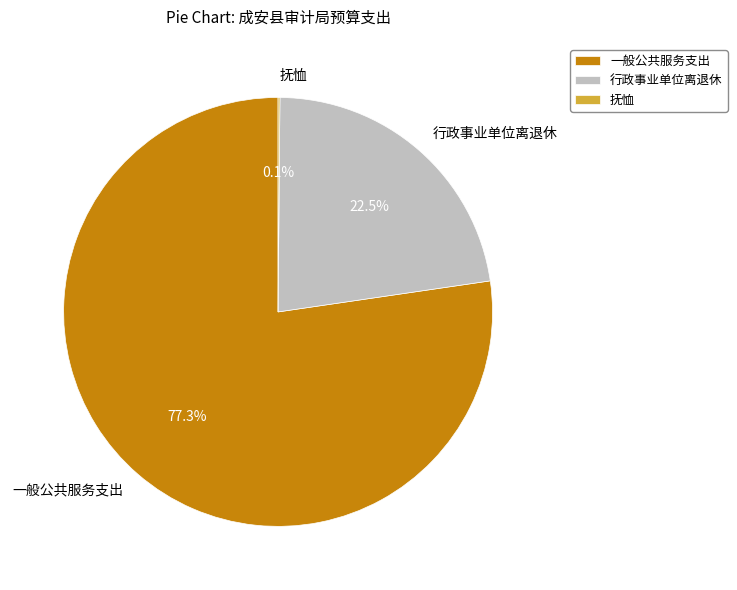

Which slice is the largest?

一般公共服务支出